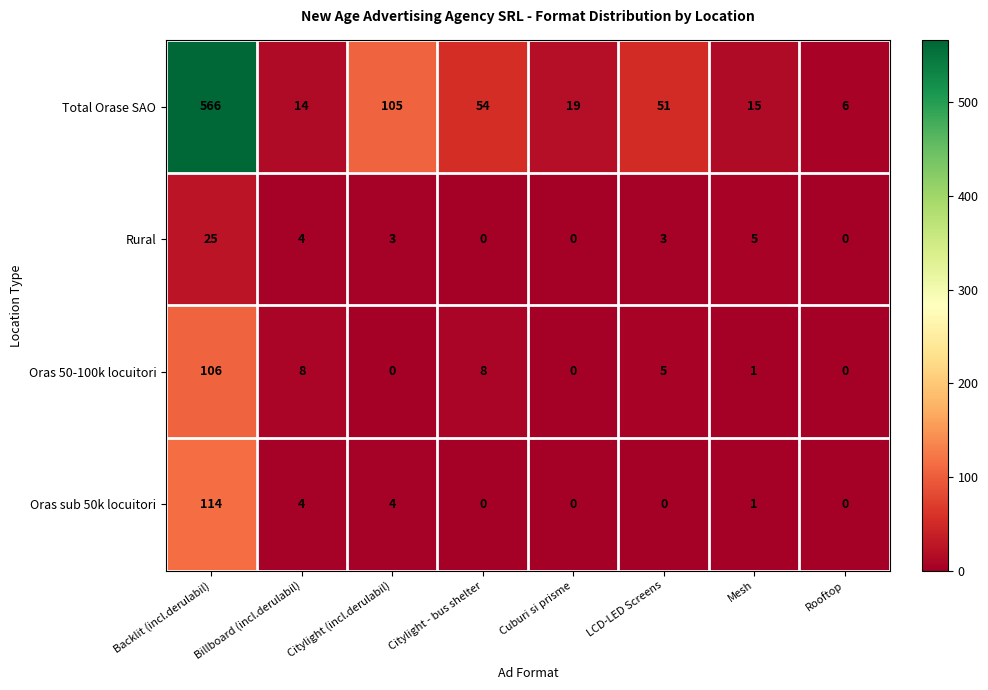

What is the sum of all Oras 50-100k locuitori values?

128